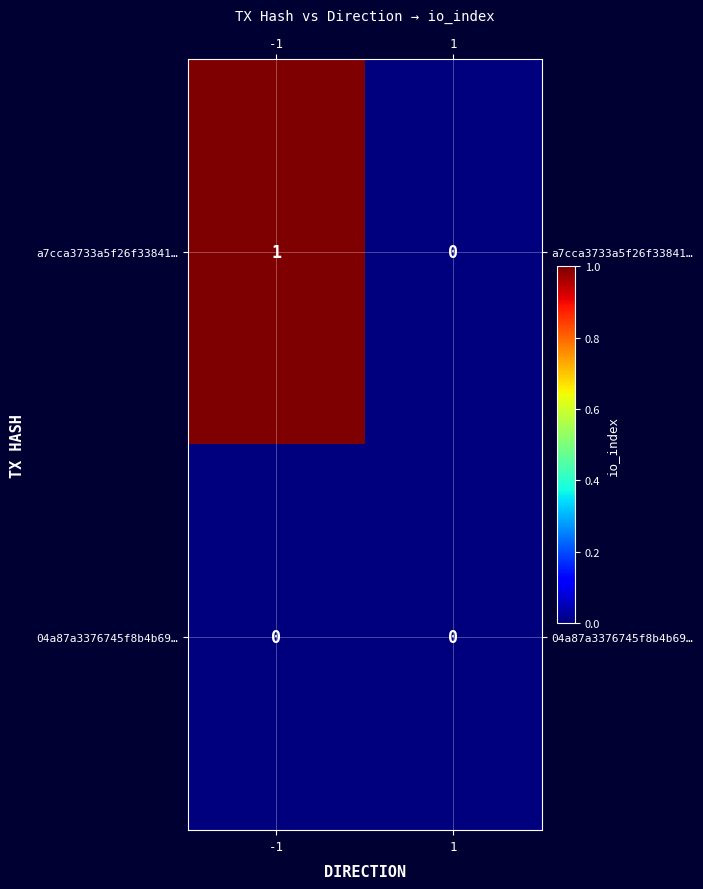

At -1, list the series in order from smallest to largest.

04a87a3376745f8b4b69…, a7cca3733a5f26f33841…